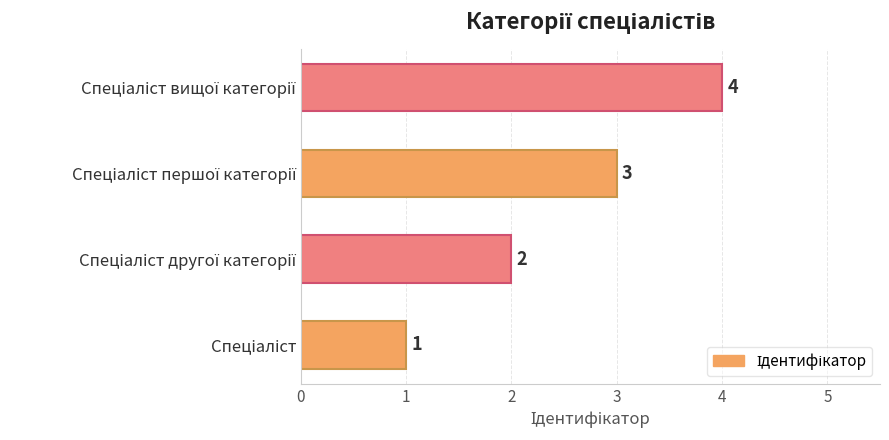

What is the minimum value shown in the chart?

1